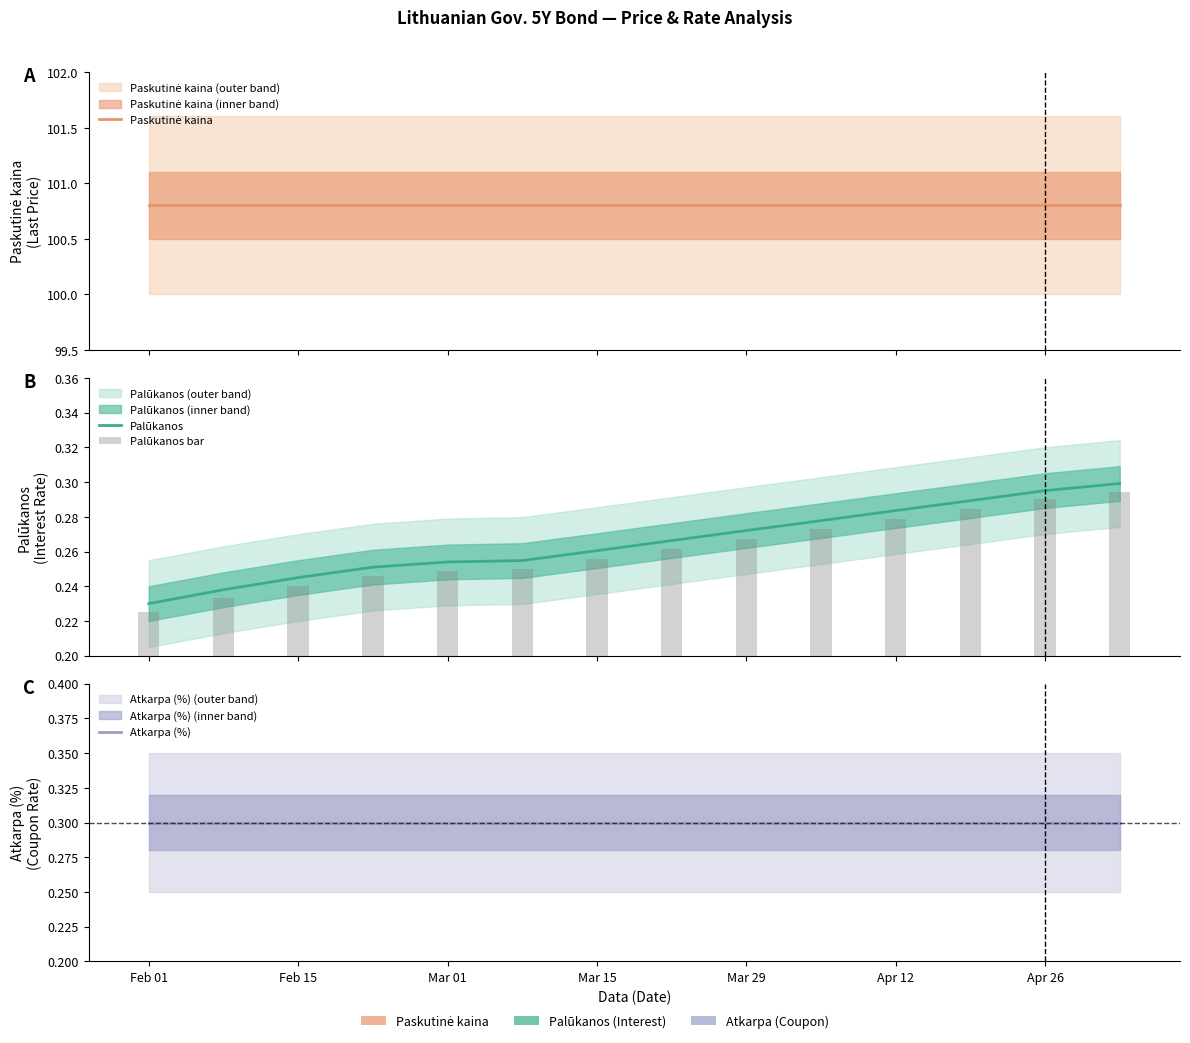

List the series in order of their peak value, lowest first.

Palūkanos bar, Palūkanos, Atkarpa (%), Paskutinė kaina